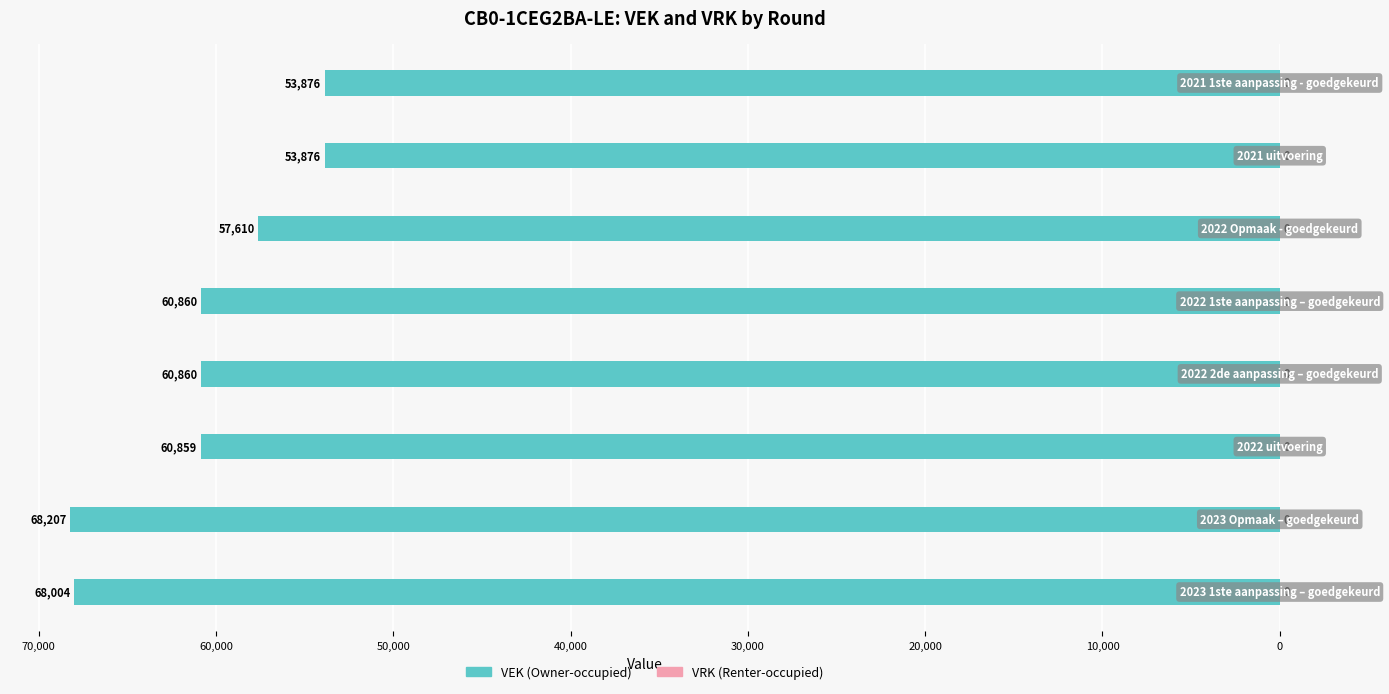

Are the bars horizontal?

Yes